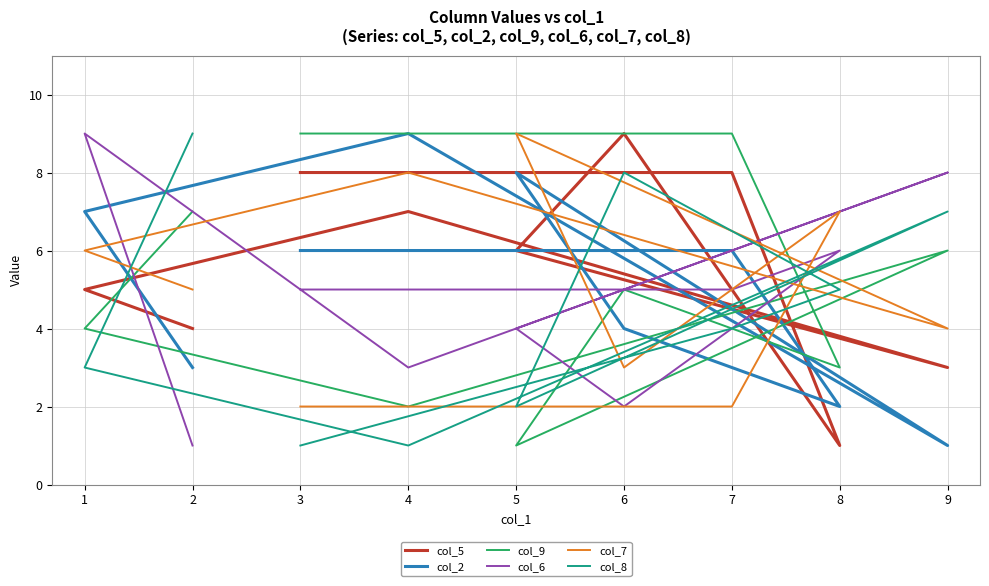

List the series in order of their peak value, highest first.

col_5, col_2, col_9, col_6, col_7, col_8